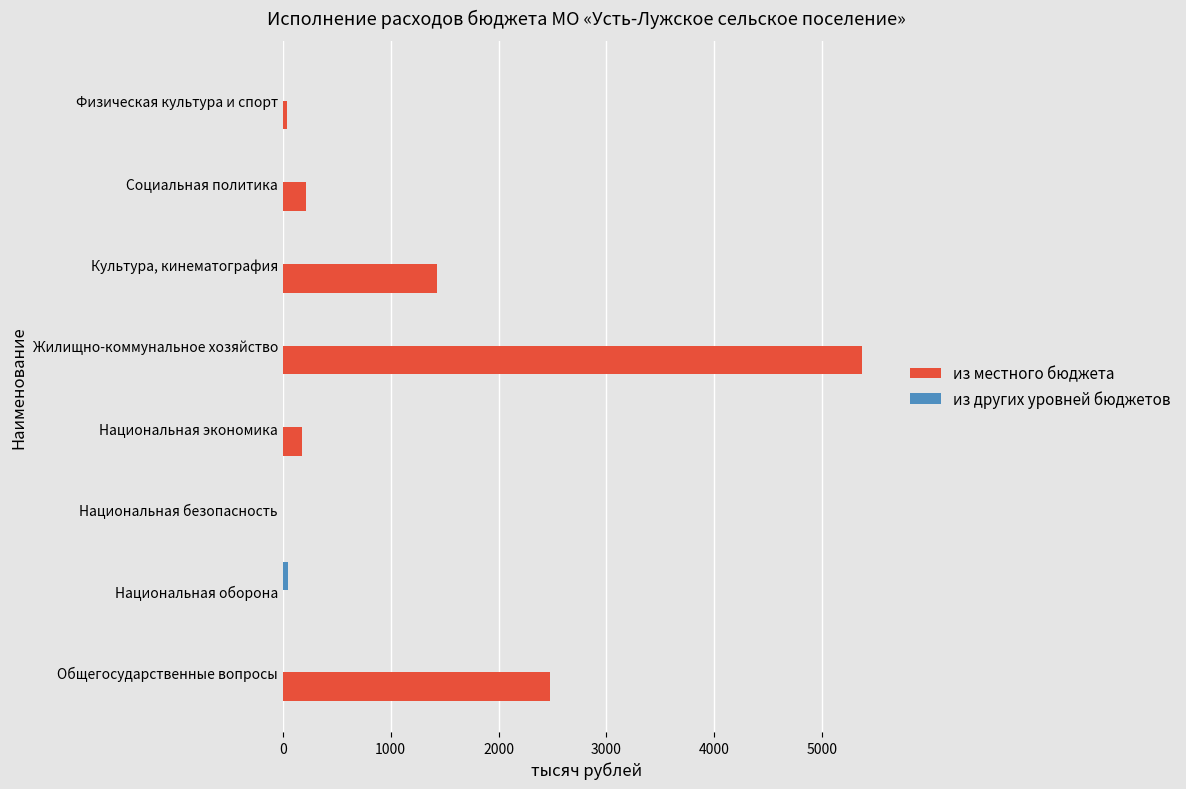

Read the из местного бюджета value at Культура, кинематография.

1426.6